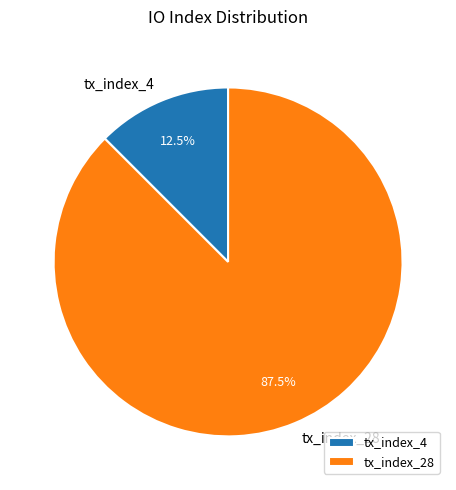

Between tx_index_4 and tx_index_28, which is larger?

tx_index_28